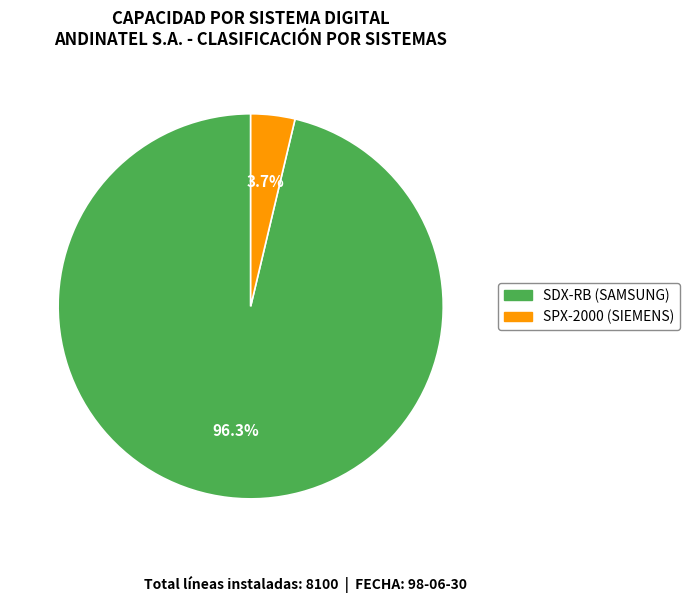

Does SPX-2000 (SIEMENS) represent more than half of the total?

No